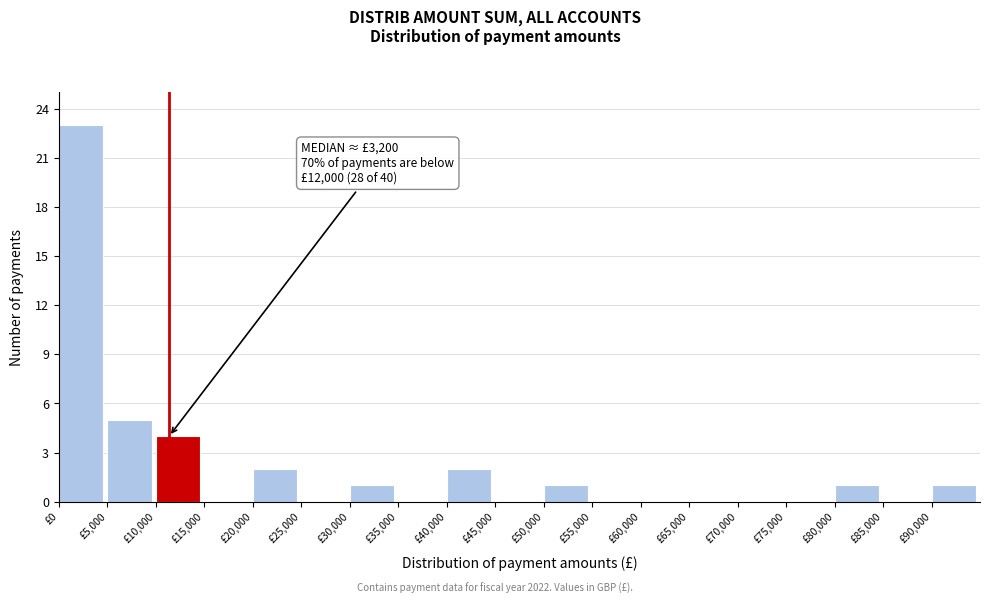

Which range on the x-axis has the tallest bar?

0 to 5000